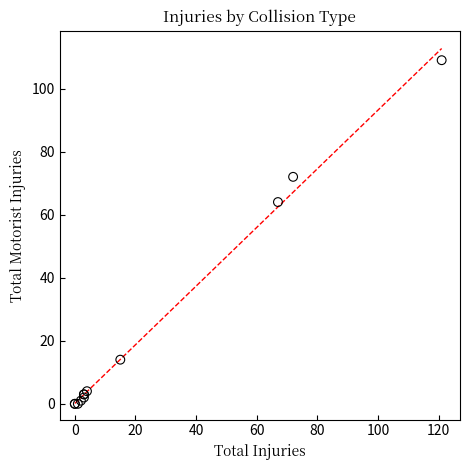

What Y value in the scatter plot is closest to 54?

64